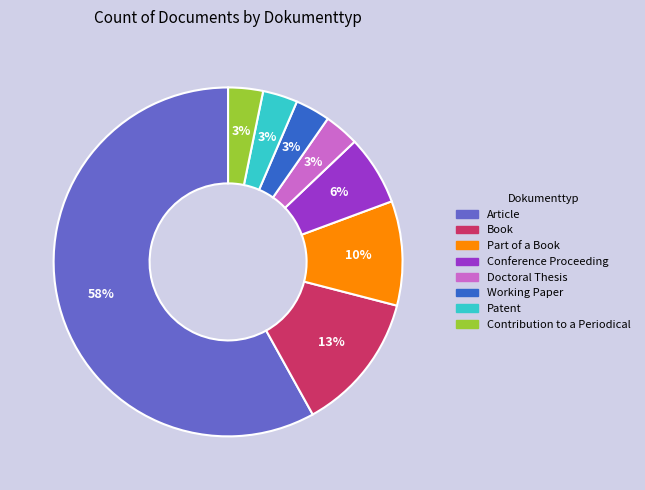

True or false: Conference Proceeding accounts for 6% of the total.

True